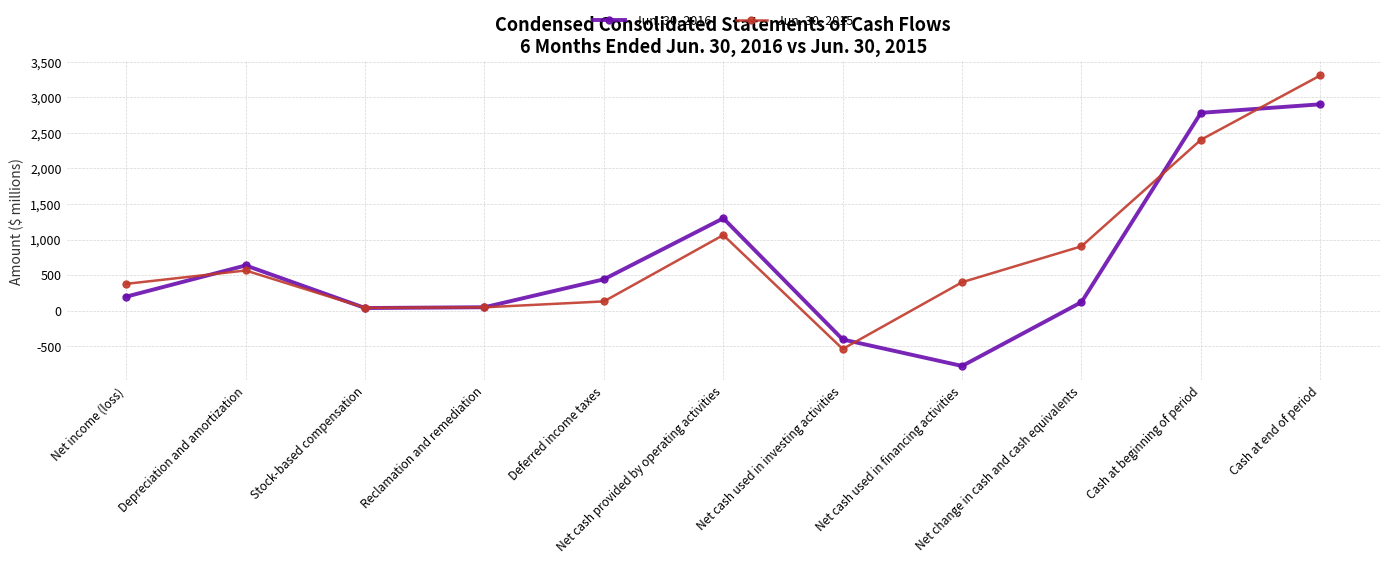

Is the value of Jun. 30, 2015 at Net cash provided by operating activities greater than the value of Jun. 30, 2016 at Cash at beginning of period?

No